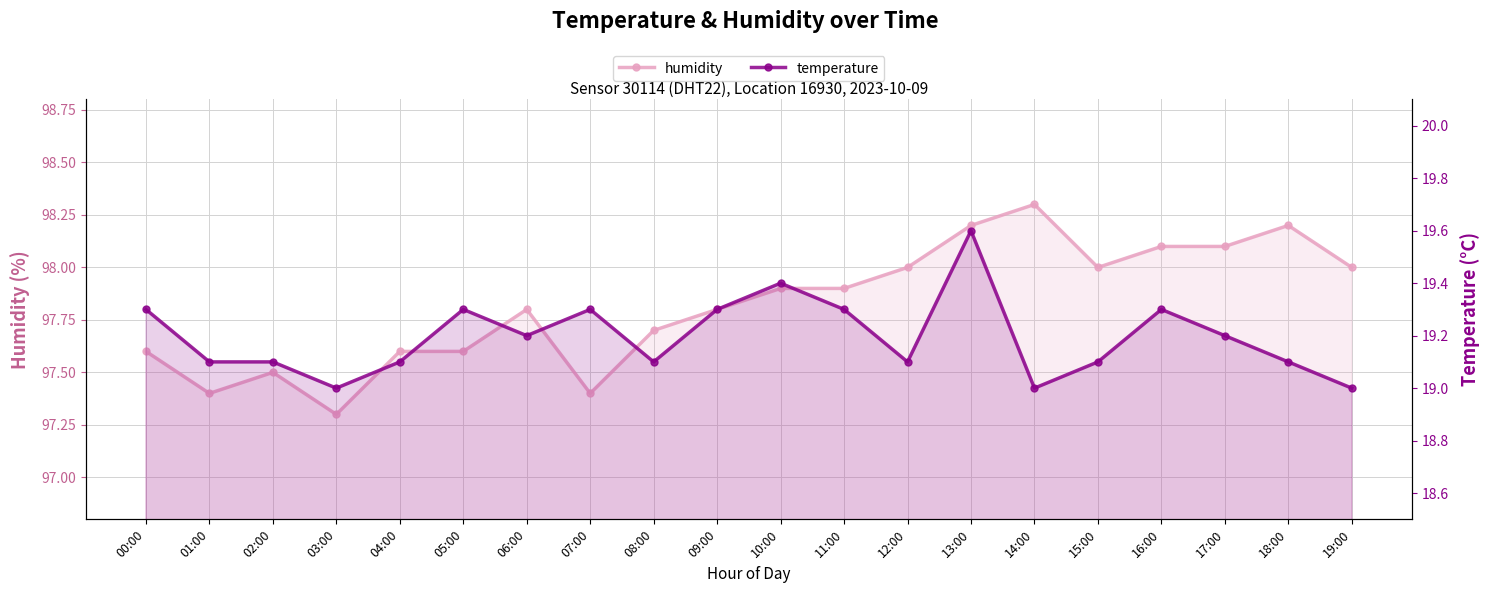

At which label does humidity reach its minimum?

03:00